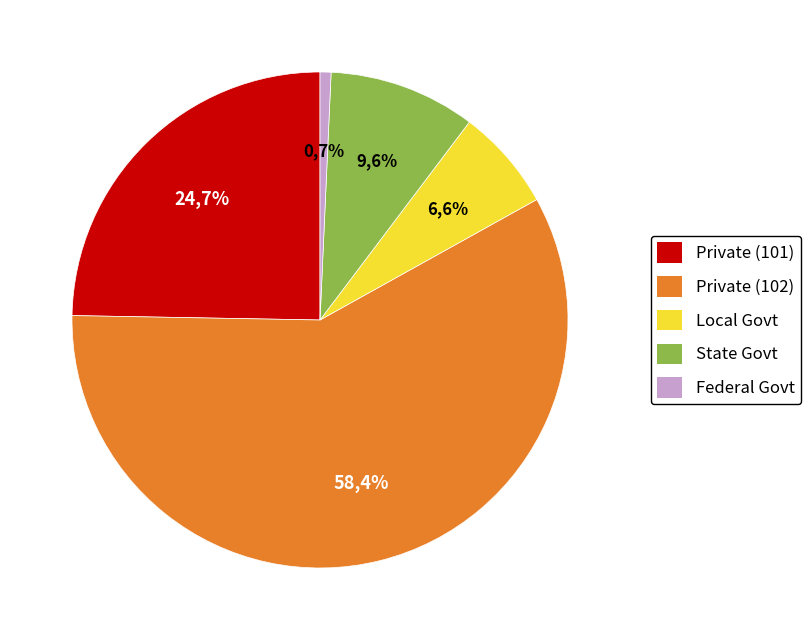

What percentage is the own_code_5_101 slice, to the nearest percent?

25%